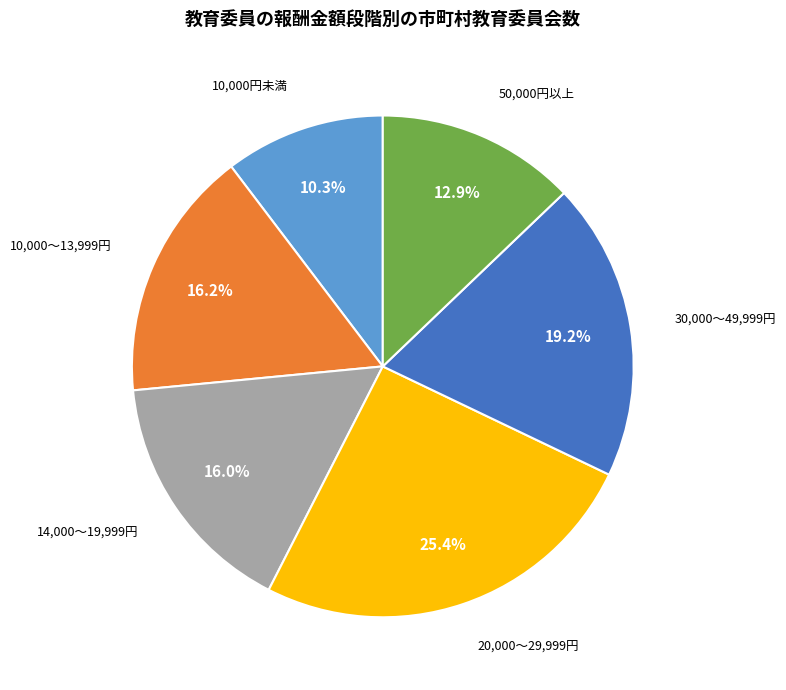

Does any single category account for the majority?

No